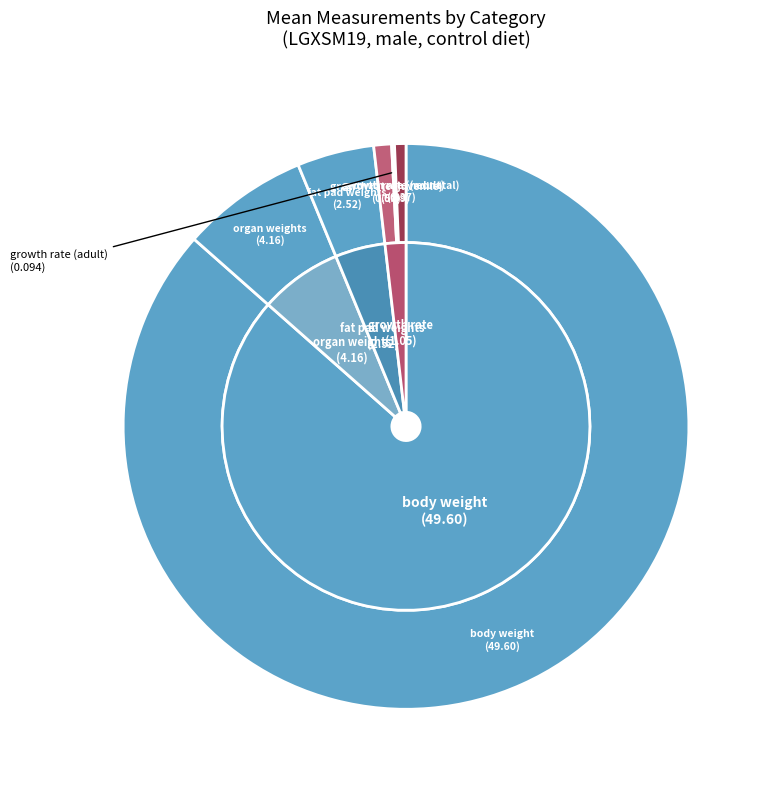

To the nearest percent, what is the average slice percentage?

17%